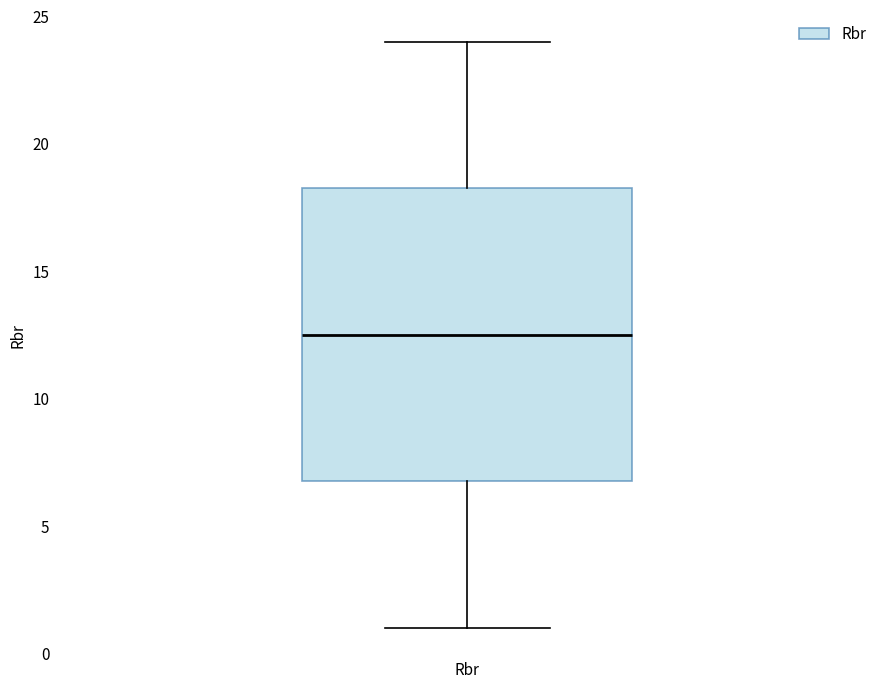

Read this box plot against the y-axis: the position of the median line, the range covered by the box, and the ends of both whiskers. The values are not printed on the chart, so give them approximately, as read against the axis.

median 12.5, box 7.0 to 18.5, whiskers 1.0 to 24.0